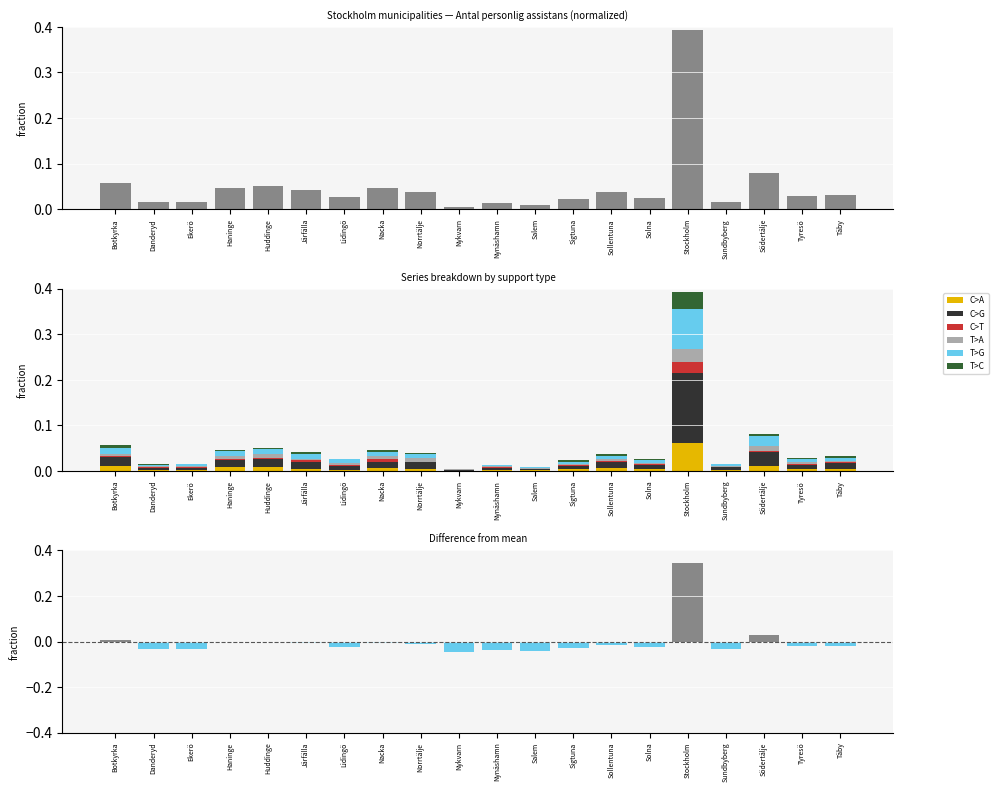

Between Ekerö and Lidingö, which is larger?

Lidingö